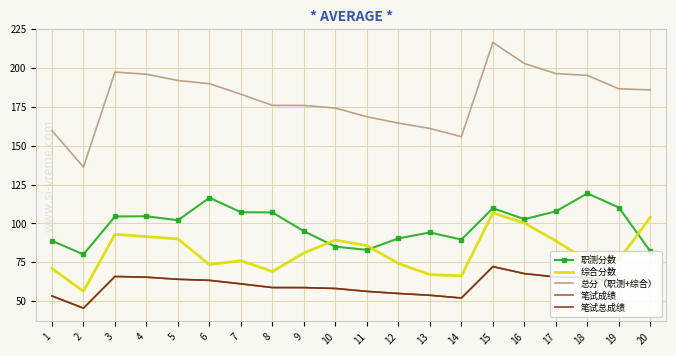

True or false: 职测分数 and 综合分数 intersect in this chart.

True